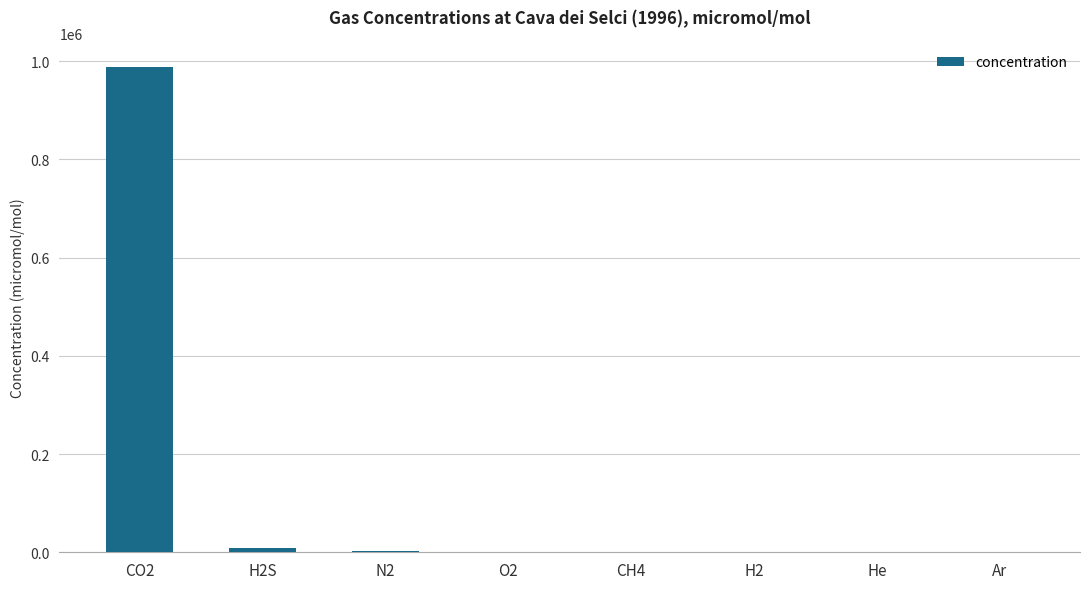

At which category does the chart reach its peak across all series?

CO2